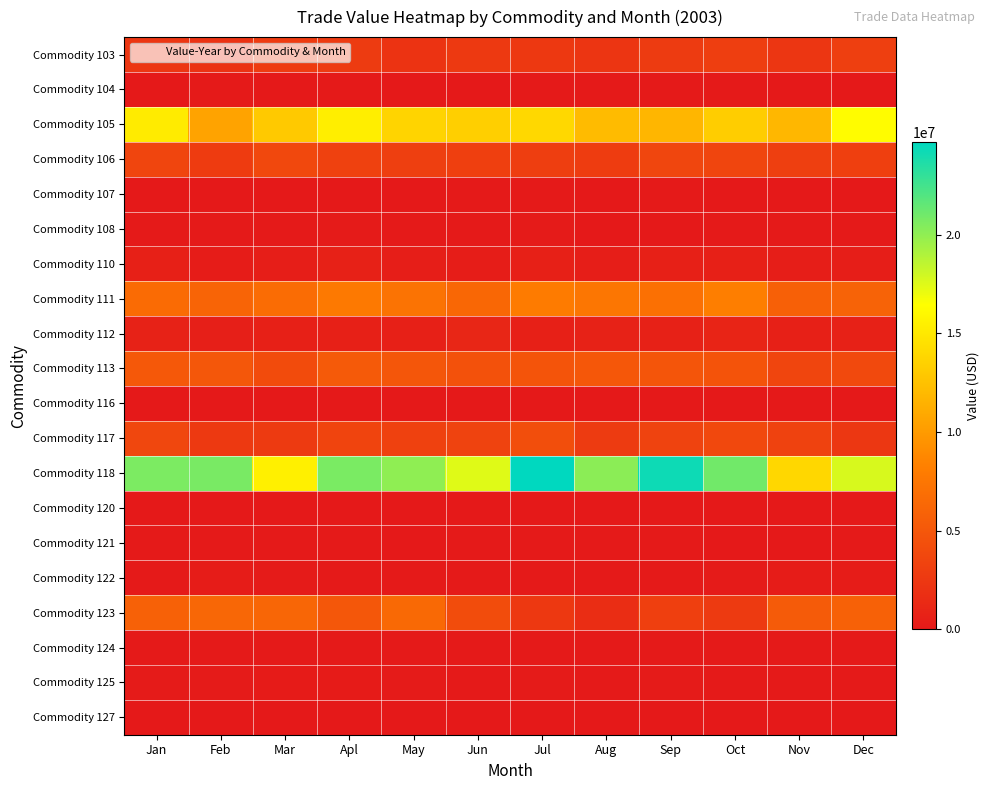

At how many categories does at least one series exceed 18900923?

8